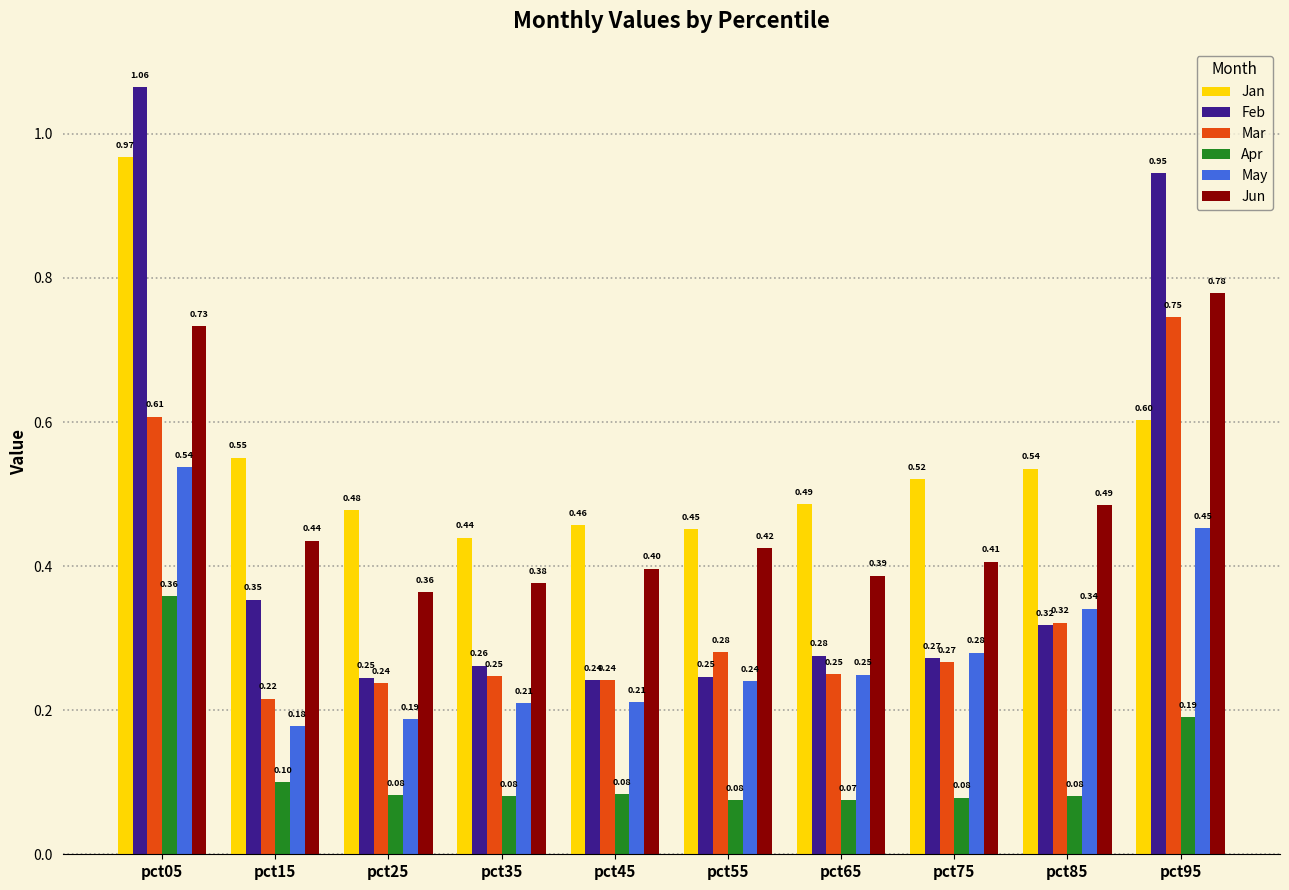

The Jun series shows 0.6 at pct75. True or false?

False